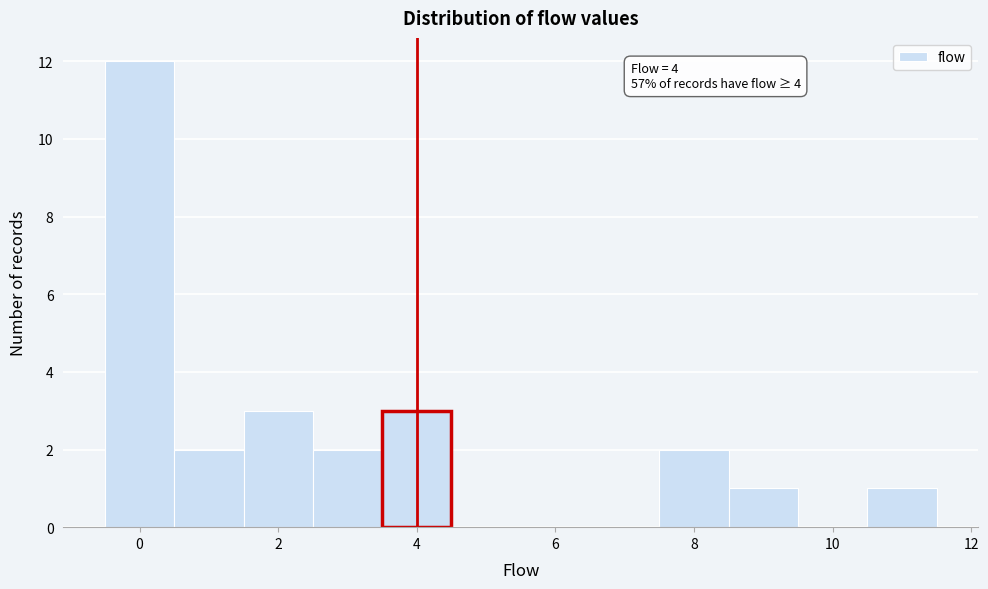

Which range on the x-axis has the tallest bar?

-0.5 to 0.5